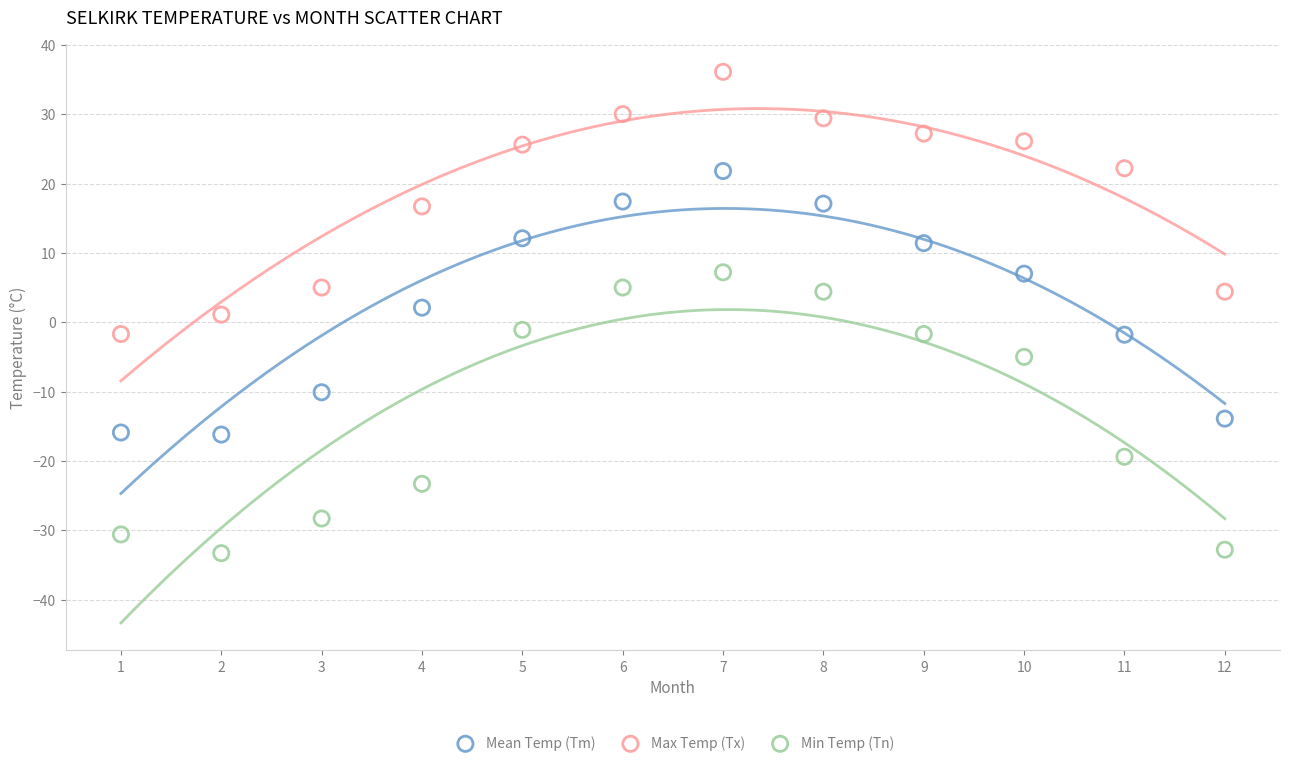

In the Min Temp (Tn) series, what Y value is closest to -13?

-19.4